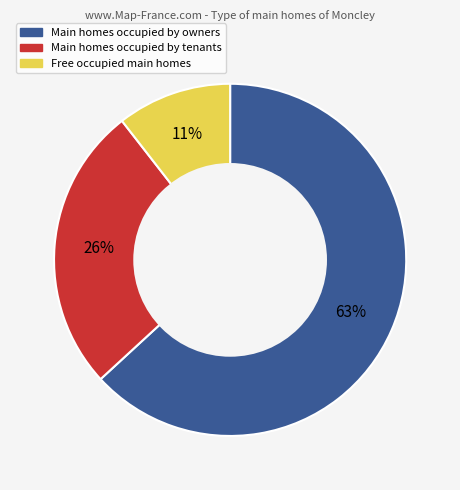

Is there a majority slice in this chart?

Yes